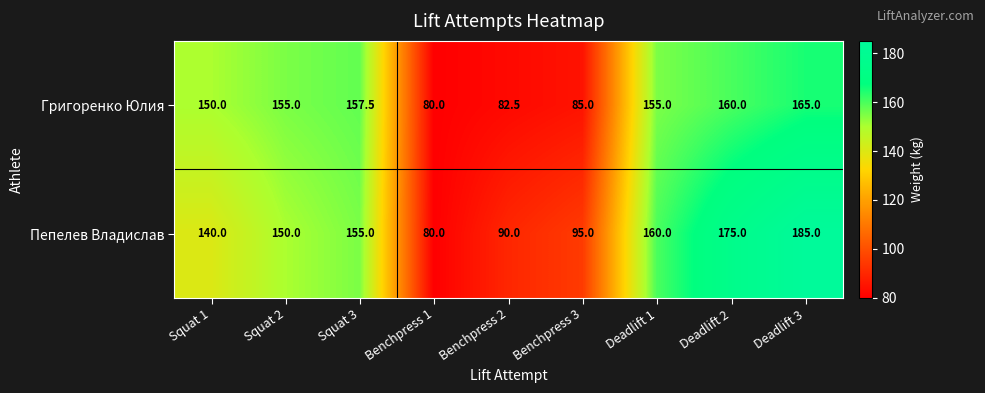

At Benchpress 2, list the series in order from largest to smallest.

Пепелев Владислав, Григоренко Юлия